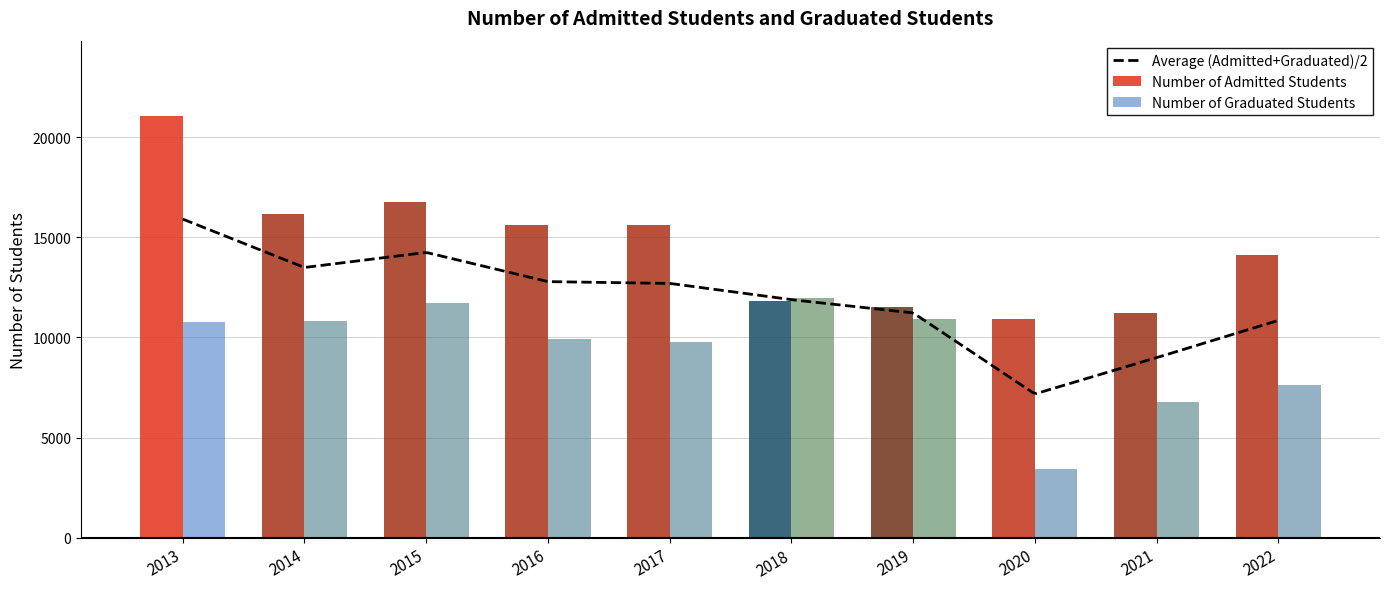

What value does the Number of Admitted Students series have at 2013?

21045